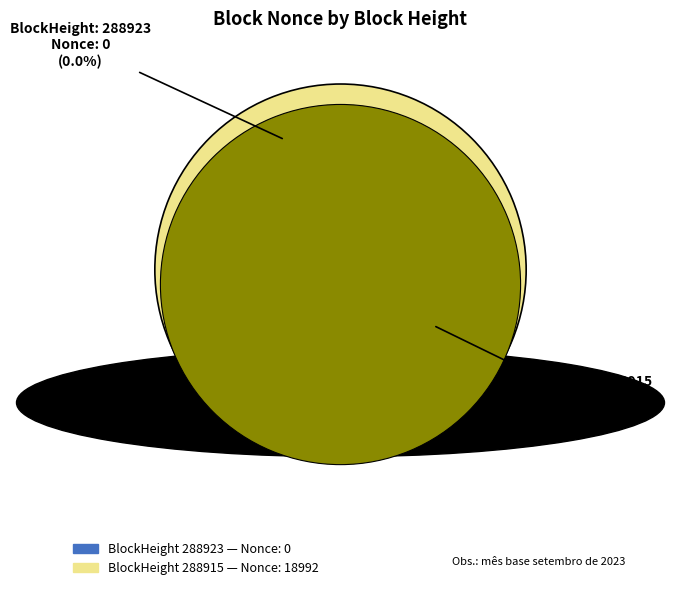

Which category accounts for the majority?

288915